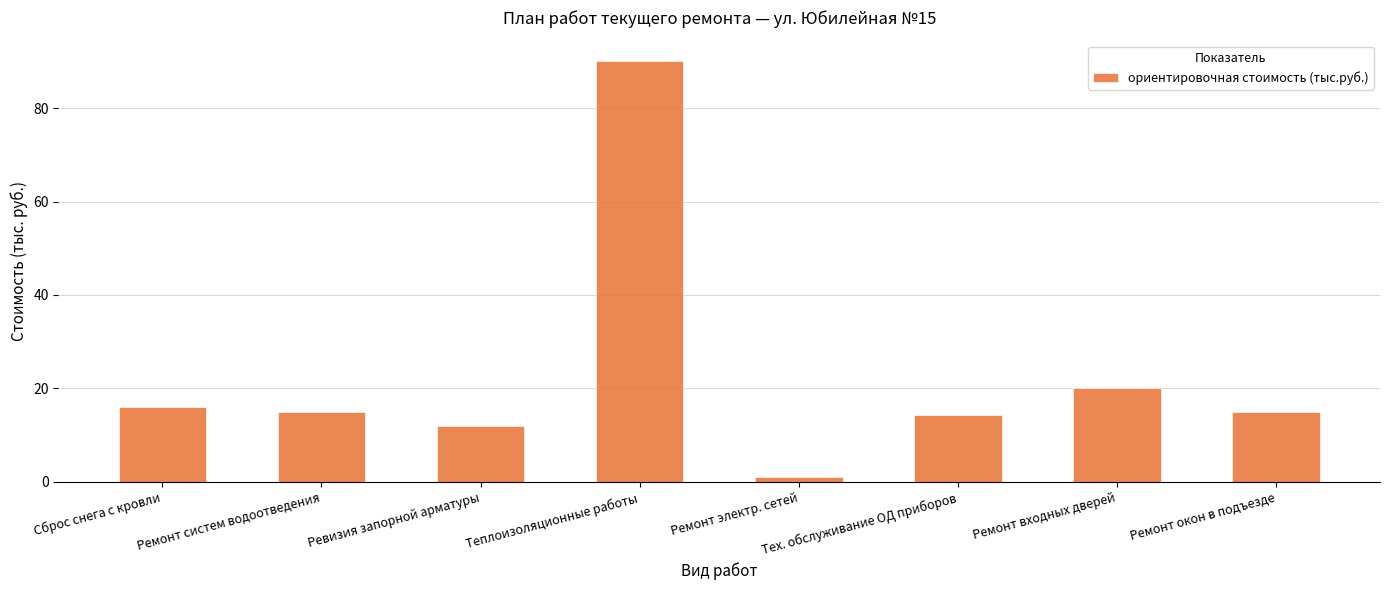

Is it true that the value at Тех. обслуживание ОД приборов is 14.4?

True